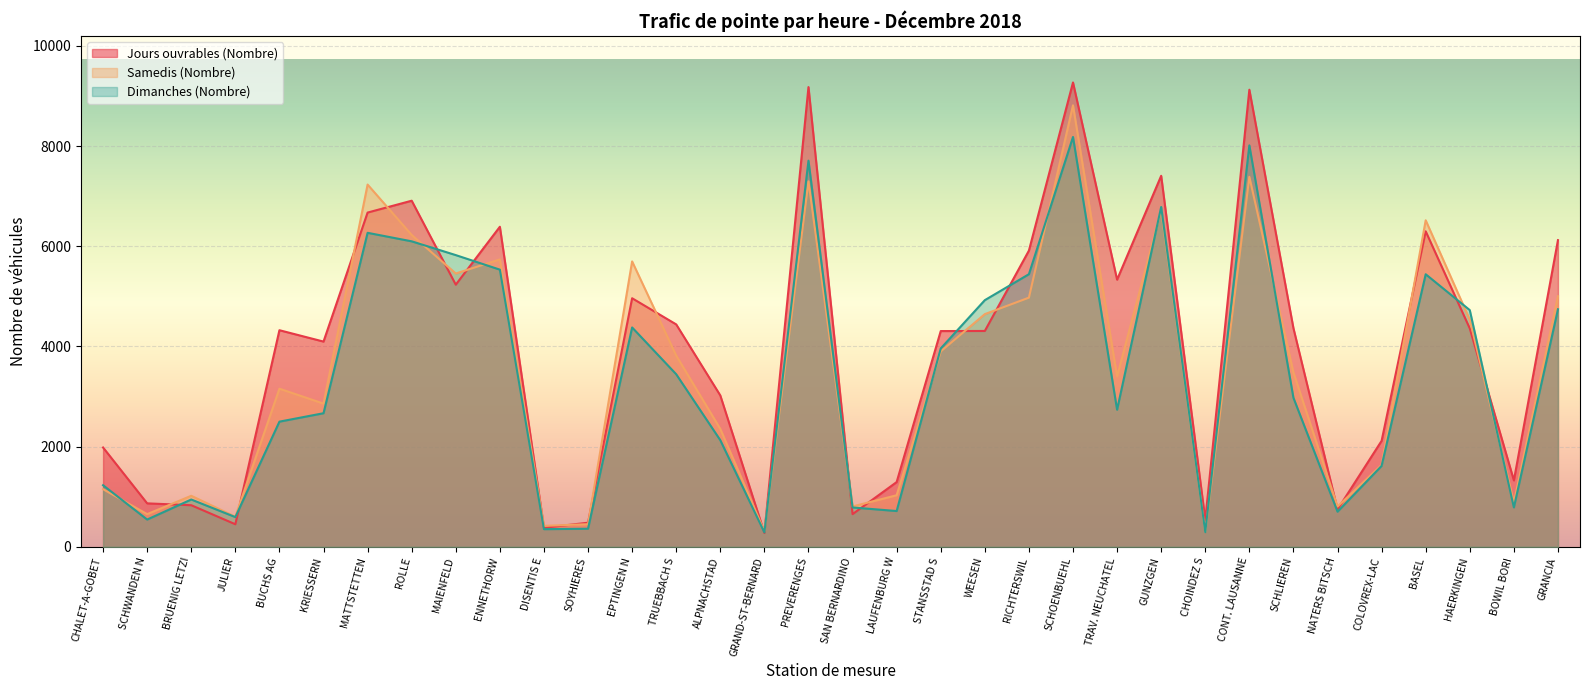

Where is the first local maximum for Samedis (Nombre)?

BRUENIG LETZI